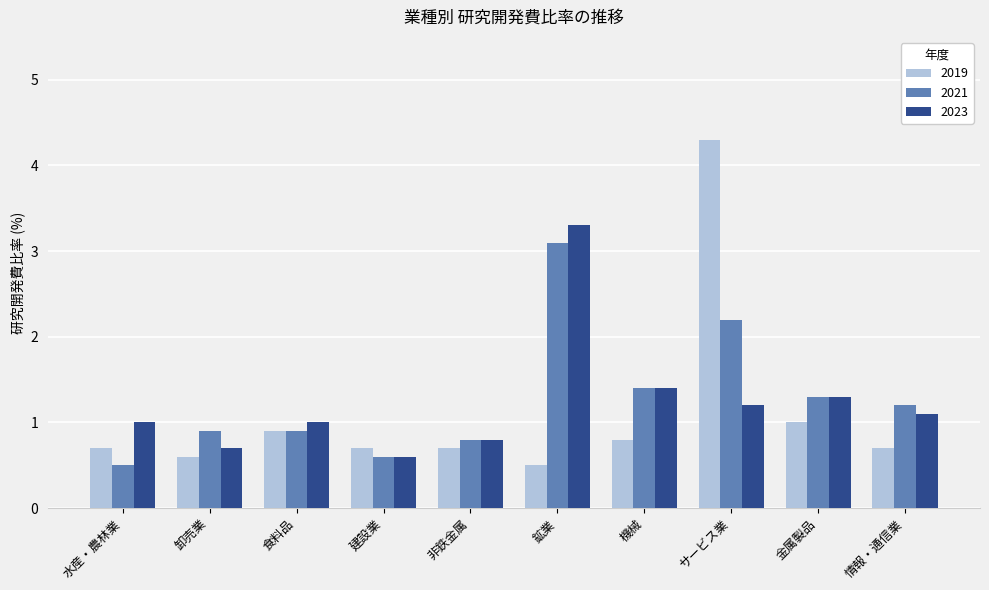

What value does the 2019 series have at サービス業?

4.3